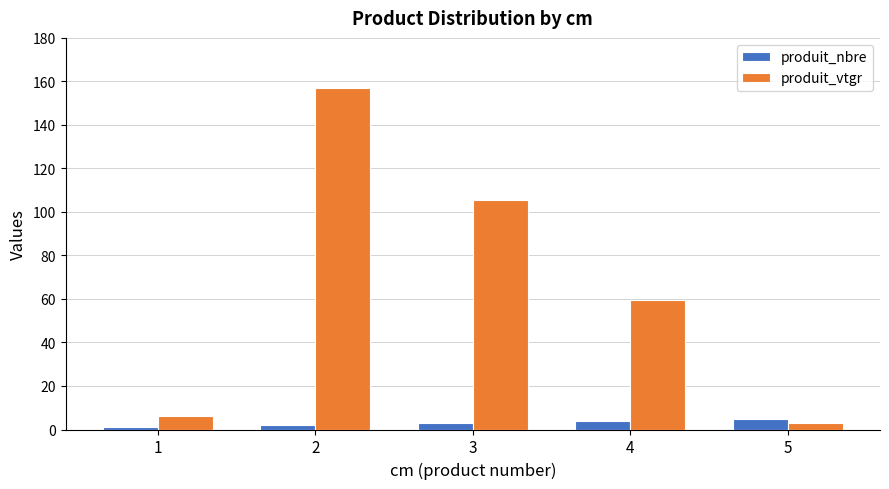

What is the difference between the highest and lowest values at 5?

1.9